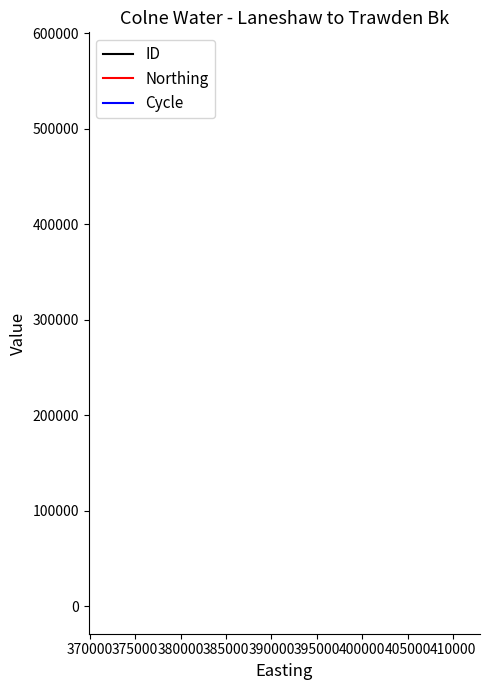

What are all the series names shown in the legend?

ID, Northing, Cycle